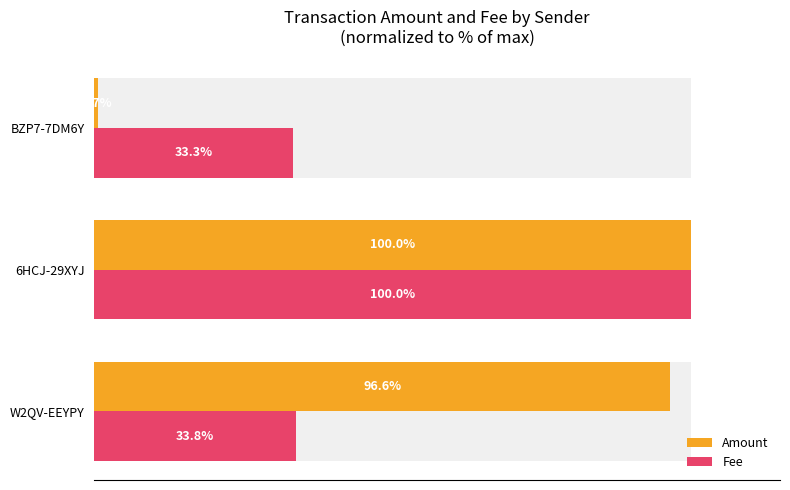

Reading right to left, transcribe all the data shown in this chart.

Amount: 0.7	100.0	96.6
Fee: 33.3	100.0	33.8